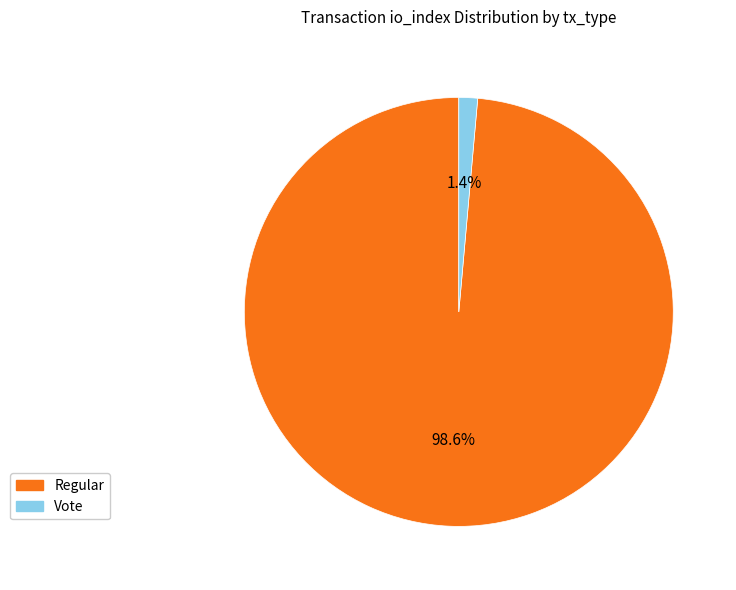

What is the smallest slice in the pie chart?

Vote